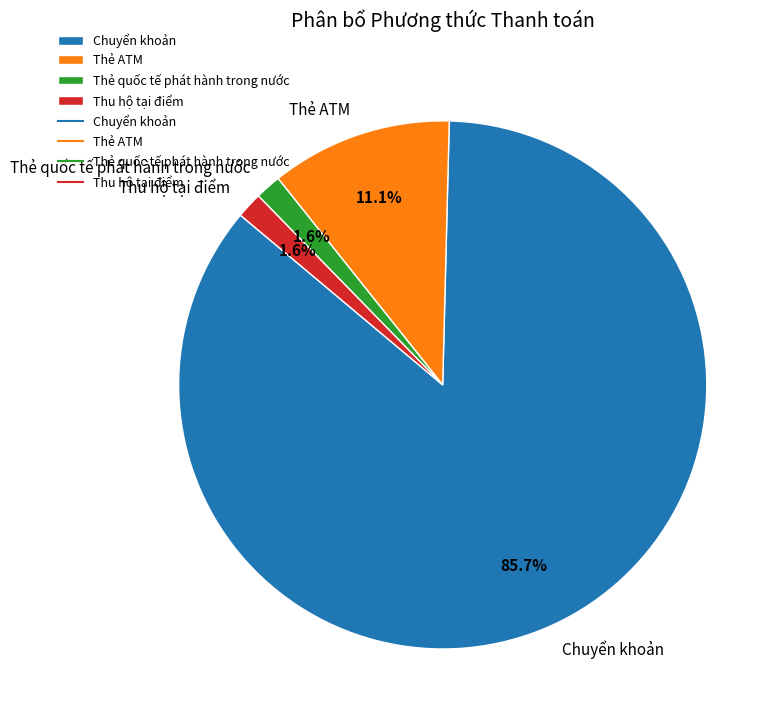

To the nearest percent, what is the average slice percentage?

25%